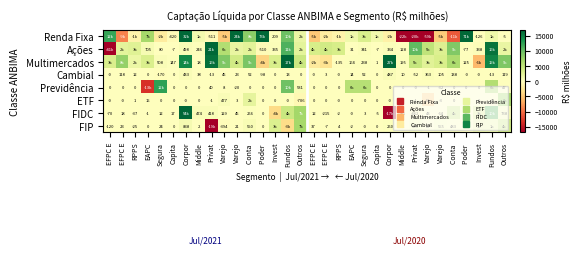

The value of FIP at Poder is 0.0. True or false?

True